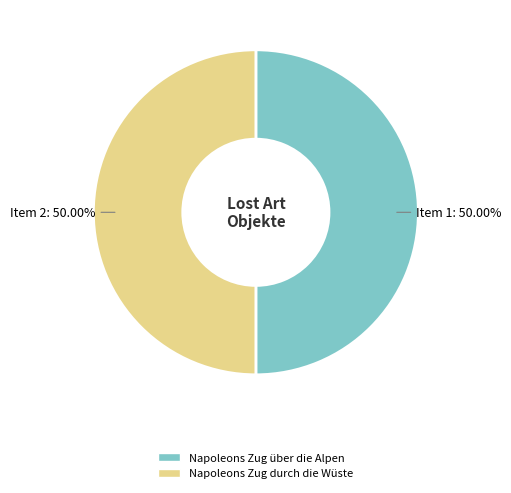

Approximately how many times larger is the value at Napoleons Zug über die Alpen compared to Napoleons Zug durch die Wüste?

1.0